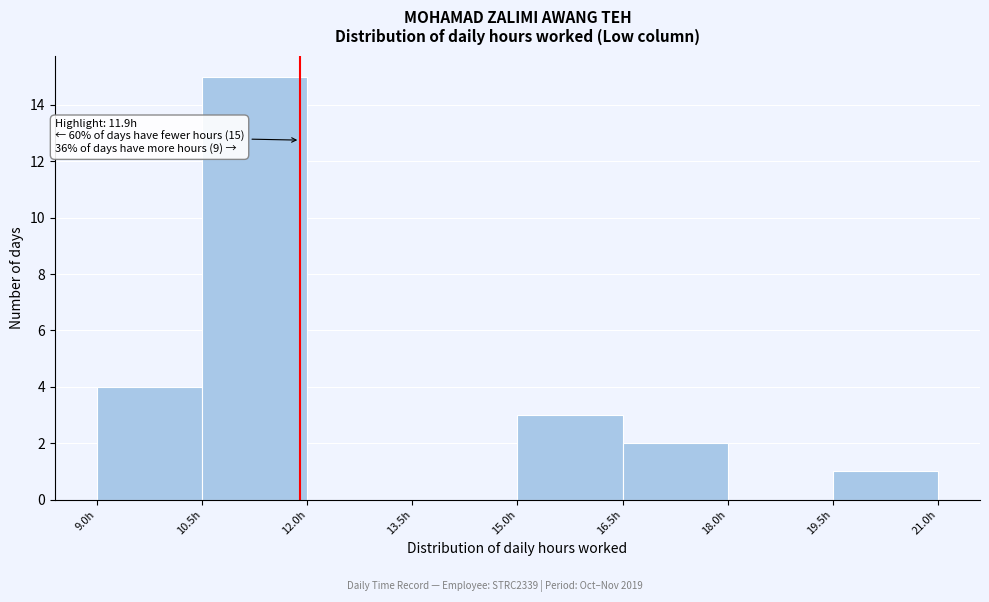

Over which range of the x-axis is the bar tallest?

10.5 to 12.0